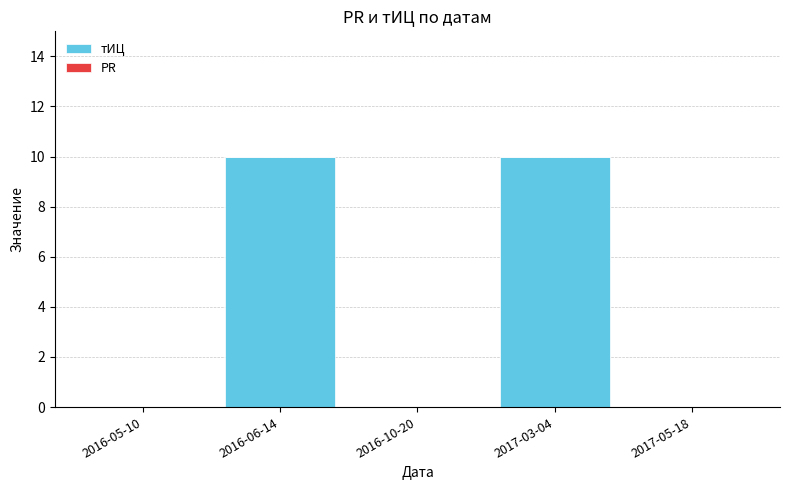

Which has a higher value, 2016-10-20 or 2016-06-14?

2016-06-14